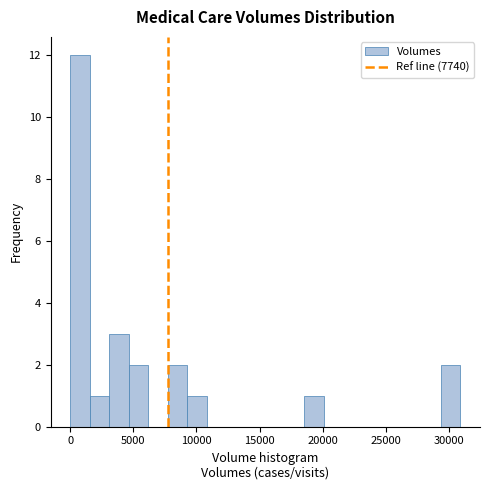

Around what value on the x-axis is the tallest bar? Give the approximate position of its centre, as read against the axis.

1000